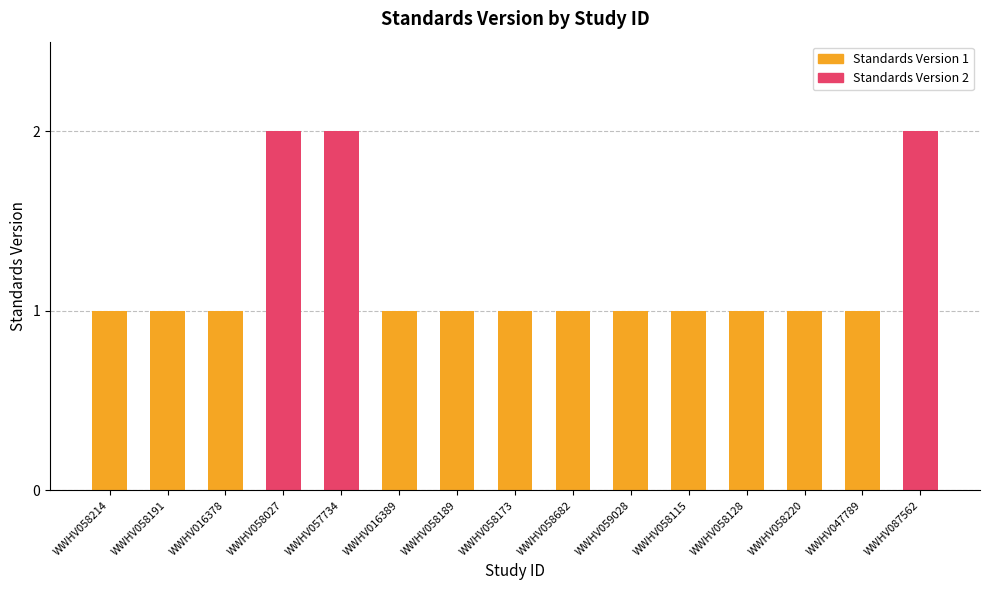

Approximately how many times larger is the value at WWHV058214 compared to WWHV058027?

0.5